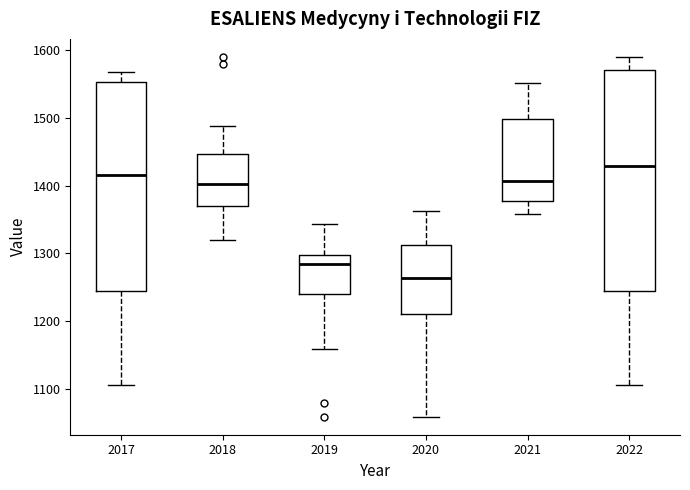

Reading left to right, read every box against the y-axis: the position of its median line, the range the box covers, and the ends of its whiskers. The values are not printed on the chart, so give them approximately, as read against the axis.

2017: median 1420, box 1240 to 1550, whiskers 1110 to 1570
2018: median 1400, box 1370 to 1450, whiskers 1320 to 1490
2019: median 1280, box 1240 to 1300, whiskers 1160 to 1340
2020: median 1260, box 1210 to 1310, whiskers 1060 to 1360
2021: median 1410, box 1380 to 1500, whiskers 1360 to 1550
2022: median 1430, box 1240 to 1570, whiskers 1110 to 1590